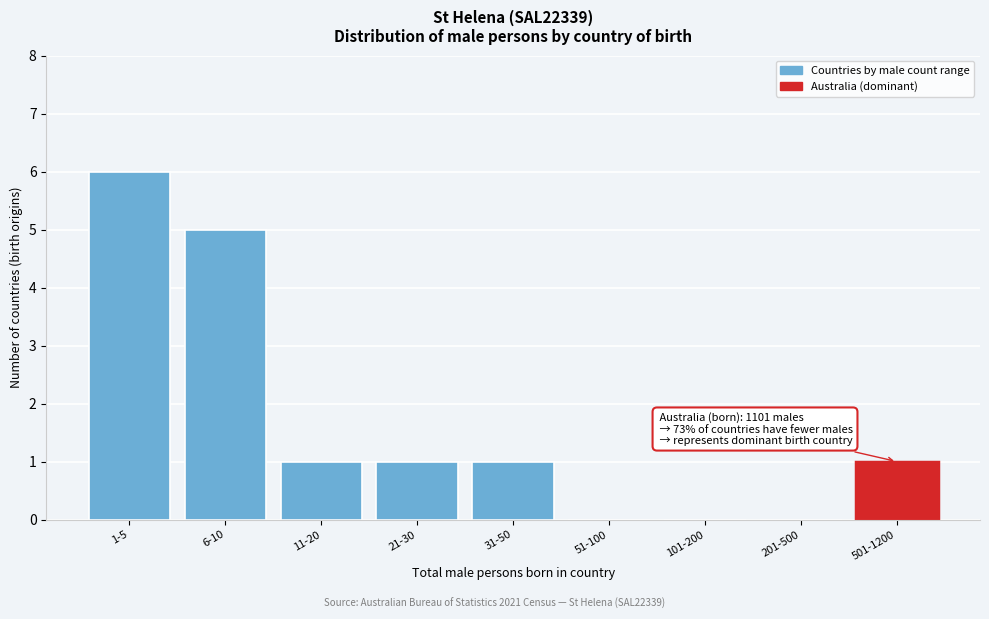

Reading left to right, what are all the values shown in this chart?

1-5=6	6-10=5	11-20=1	21-30=1	31-50=1	51-100=0	101-200=0	201-500=0	501-1200=1